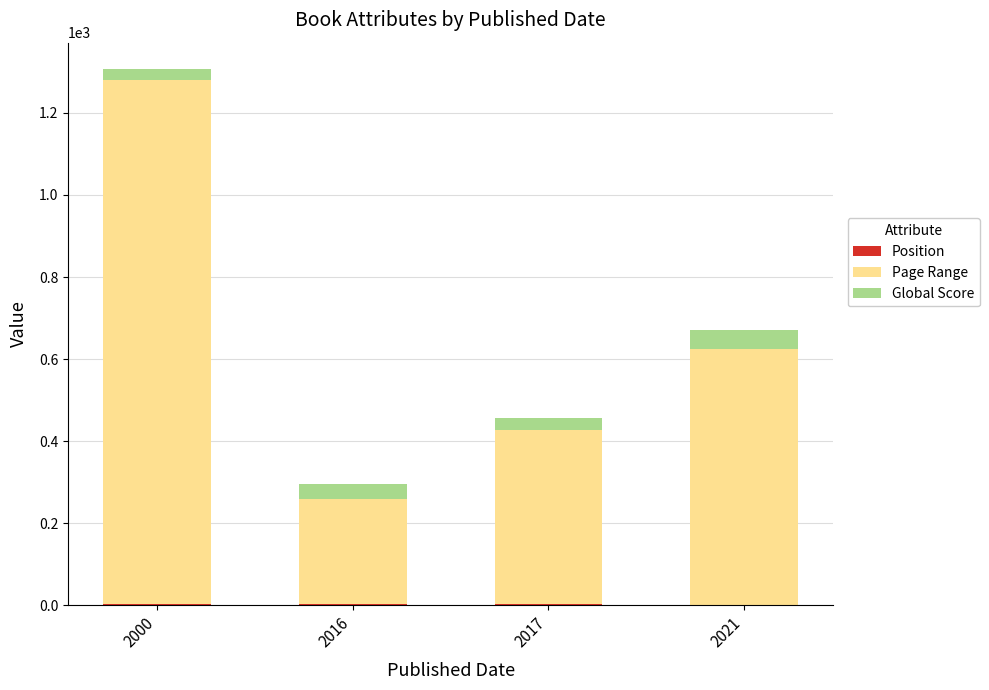

At which category is the sum across all series the highest?

2000